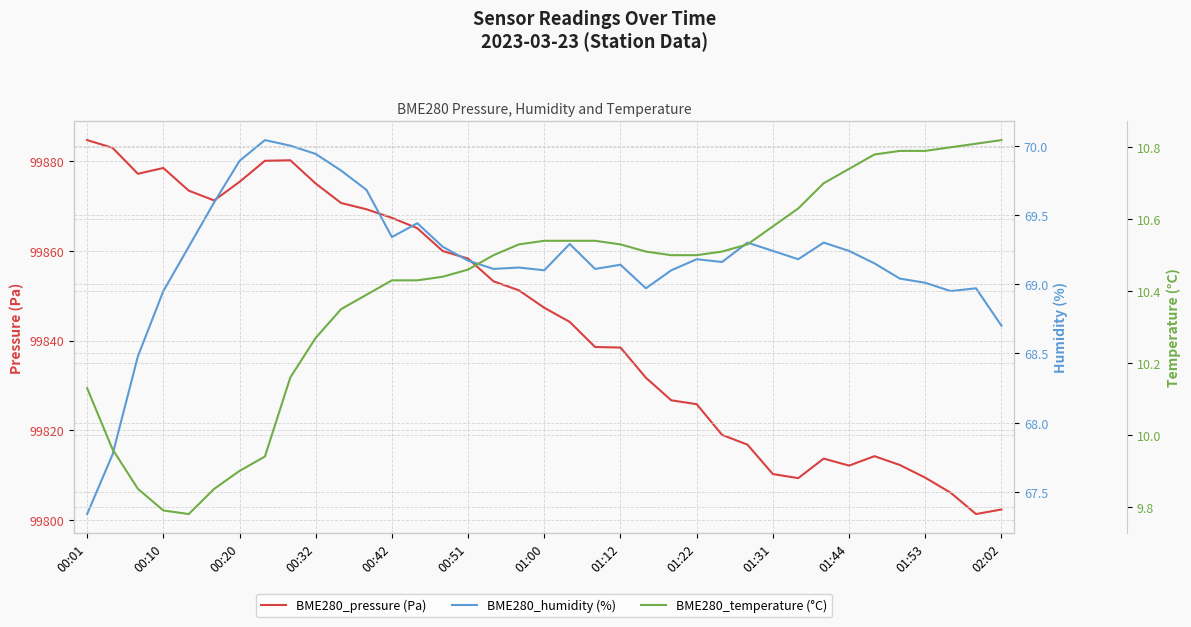

True or false: BME280_humidity (%) and BME280_pressure (Pa) cross at least once.

False